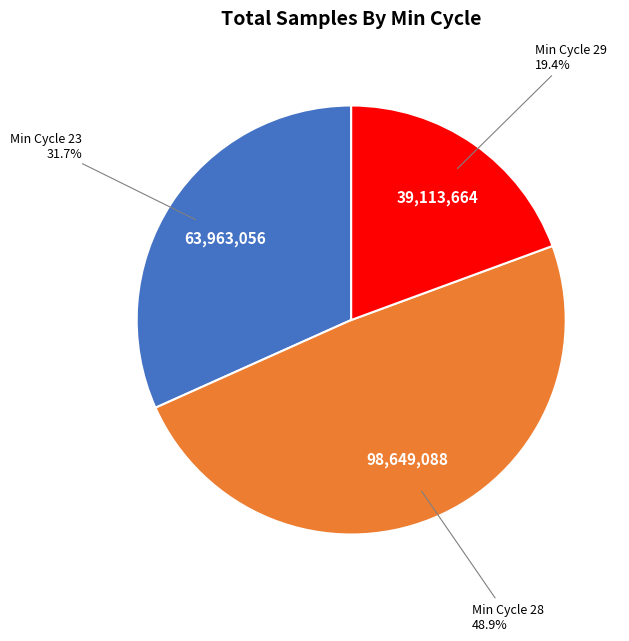

Is there a majority slice in this chart?

No